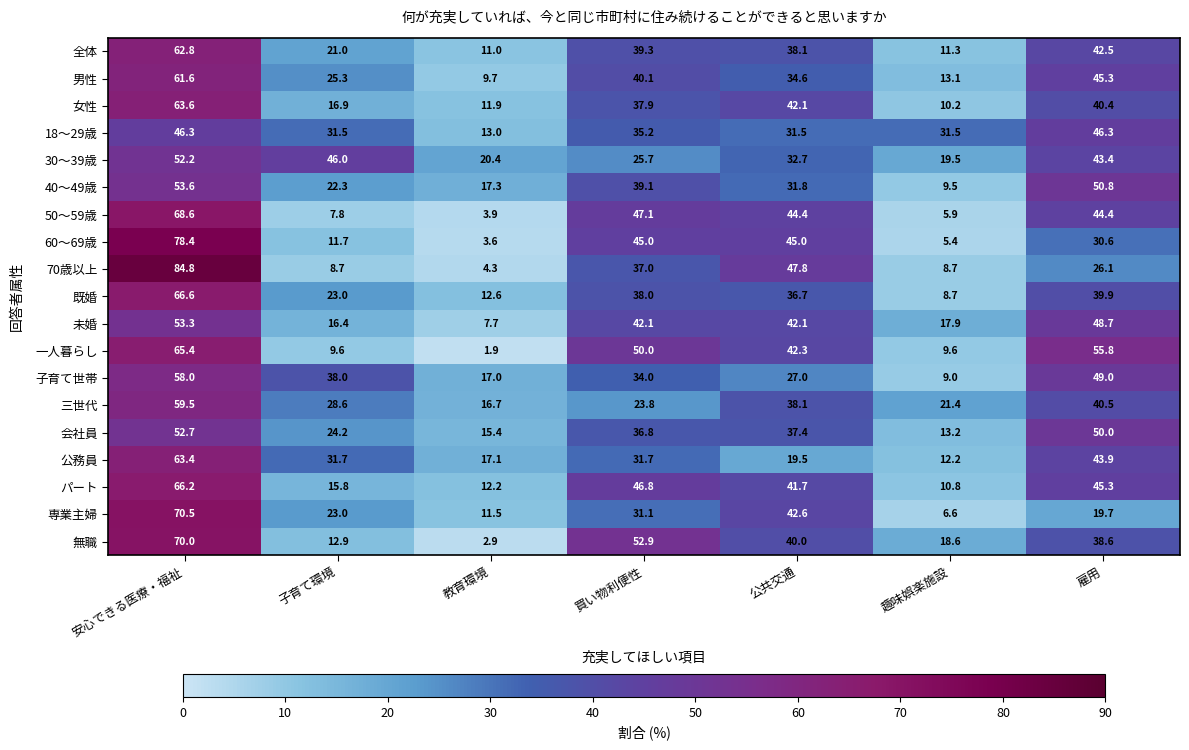

How many distinct data groups are displayed?

19